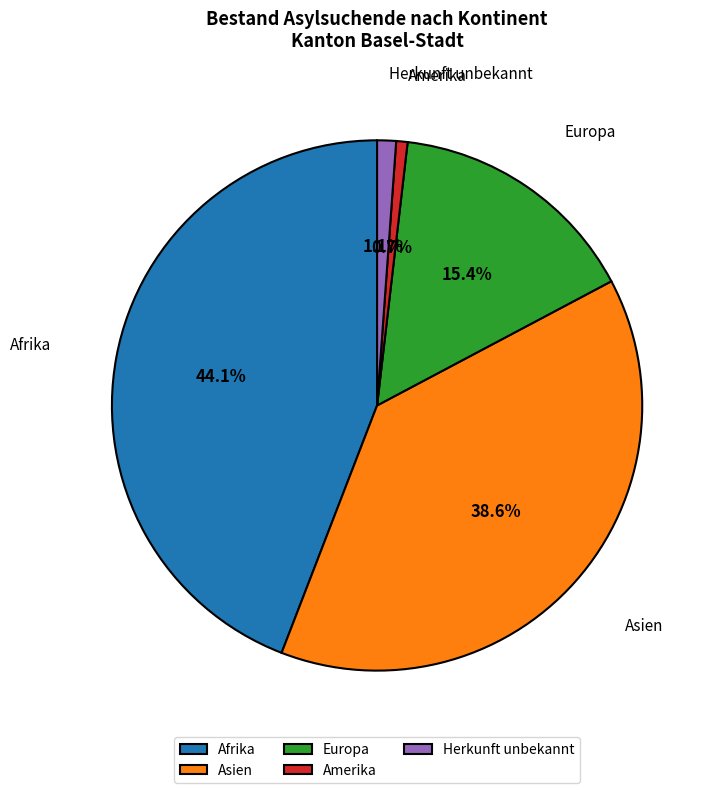

Which has a higher value, Afrika or Asien?

Afrika